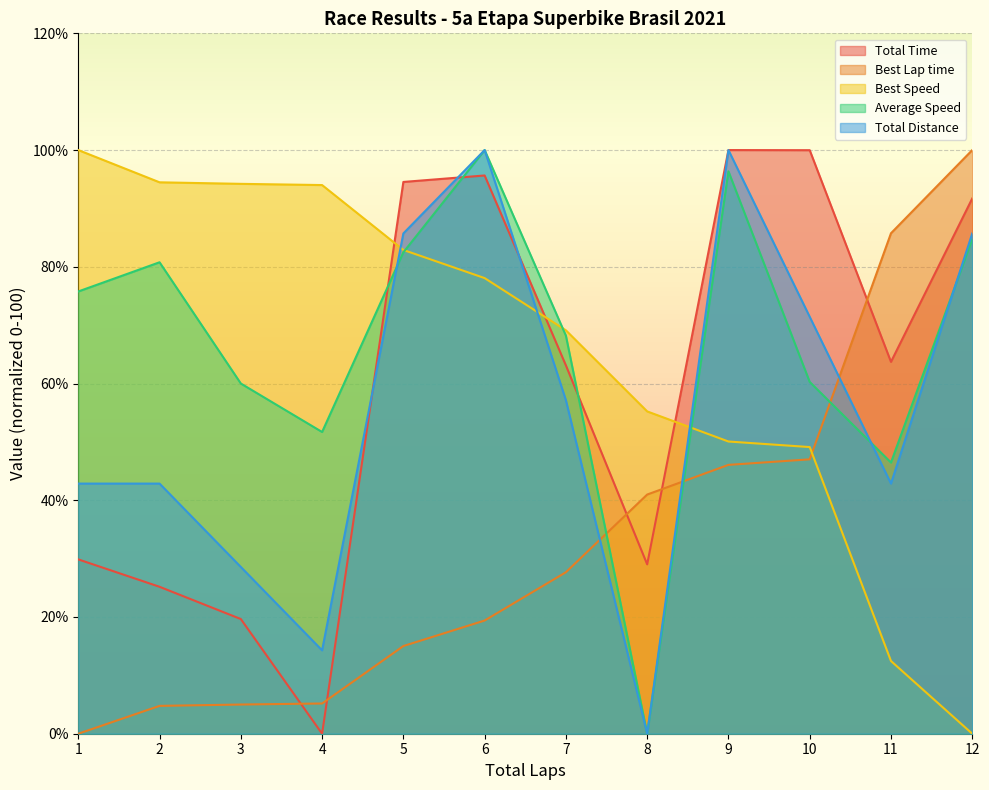

Which series has the largest range (max minus min)?

Total Time